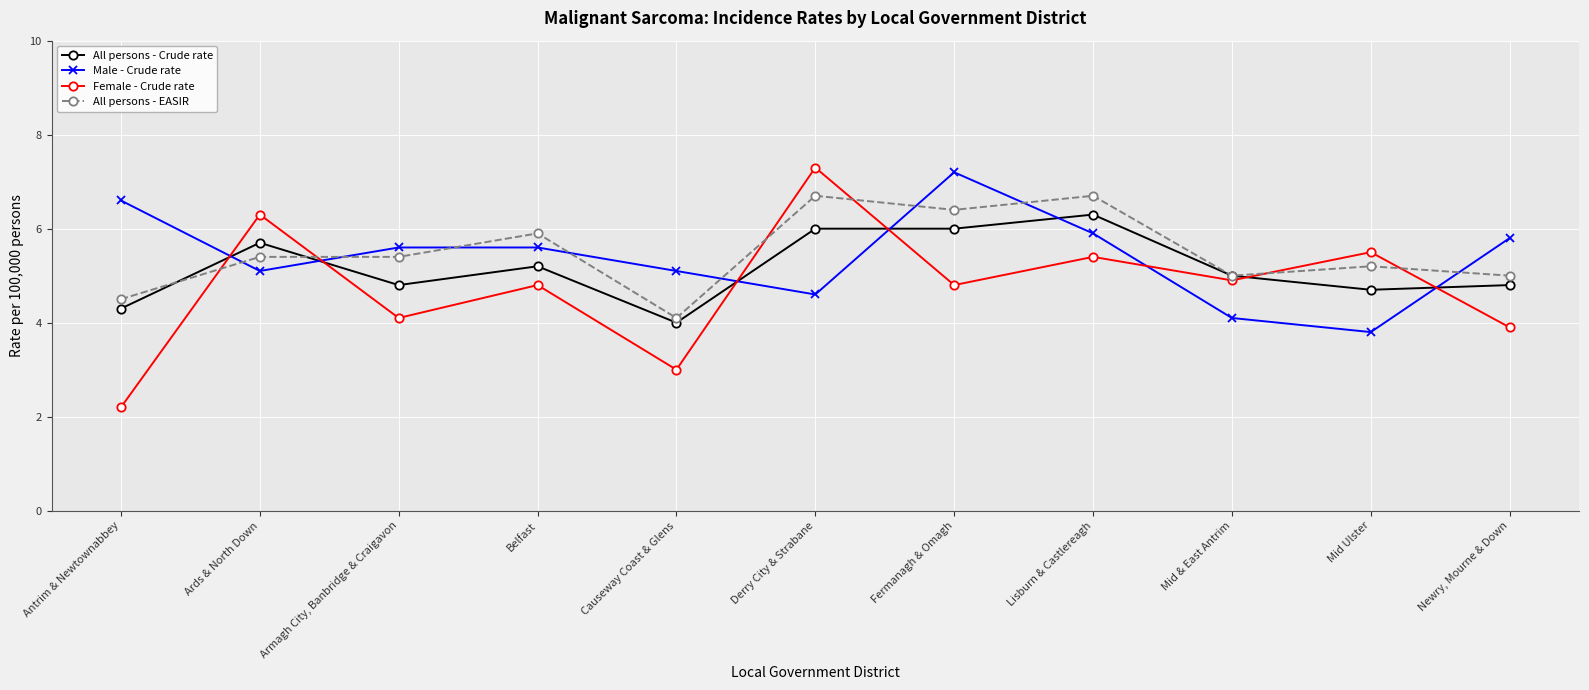

What is the difference between the second highest and minimum values in the All persons - Crude rate series?

2.0